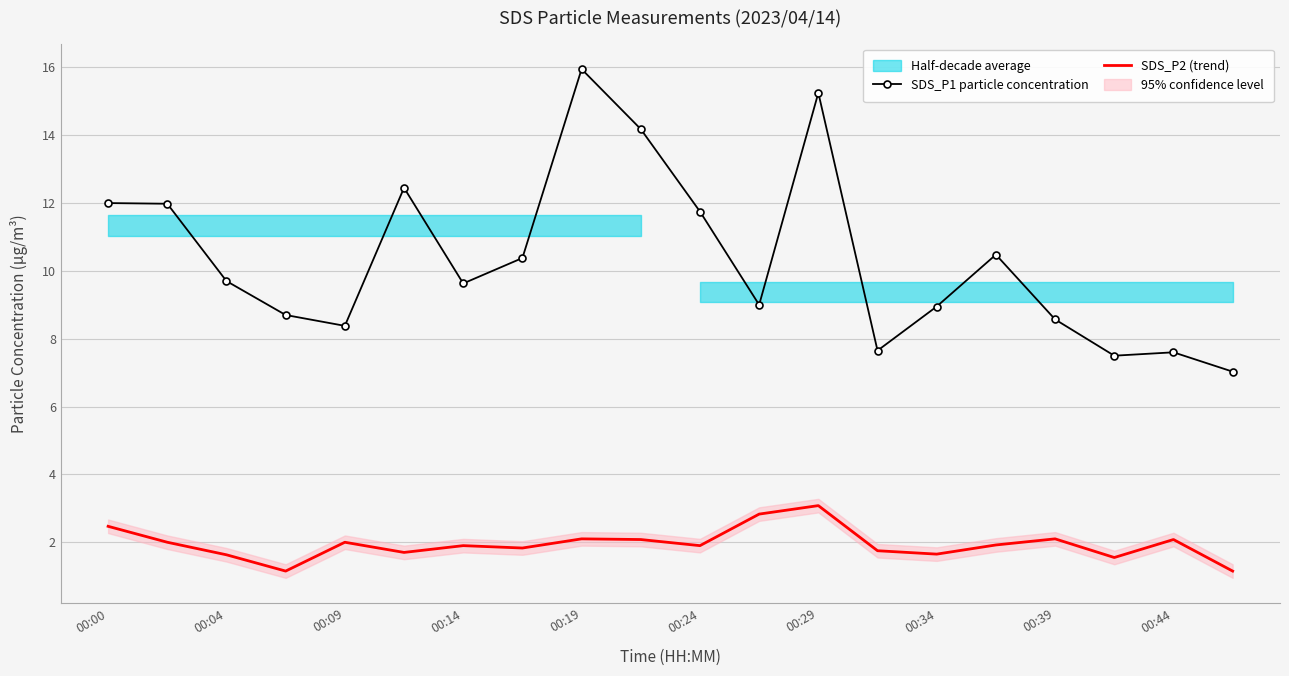

Which category has the highest value in the SDS_P2 (trend) series?

00:29